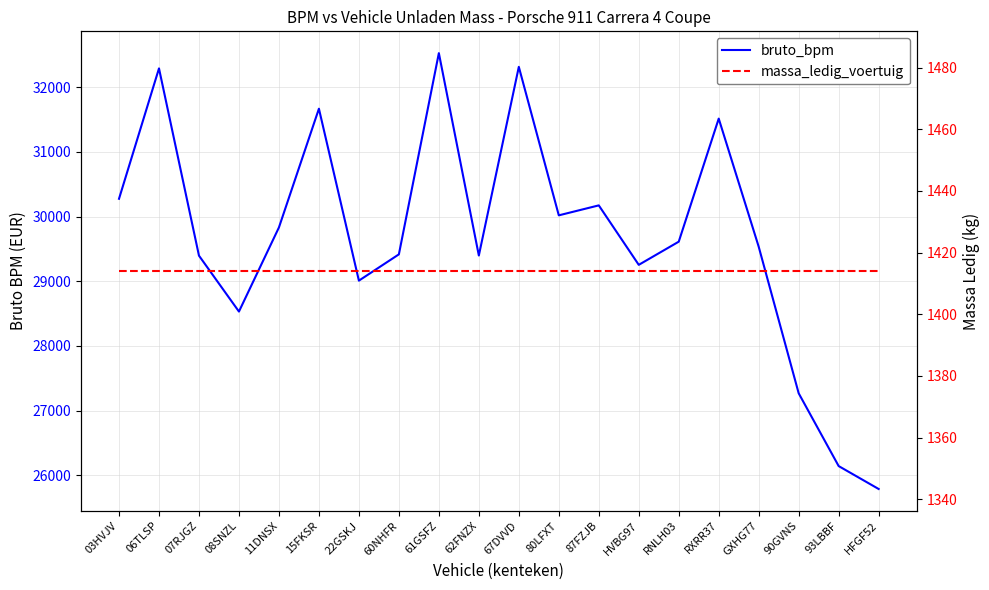

Where is bruto_bpm nearest to the value 29158?

HVBG97